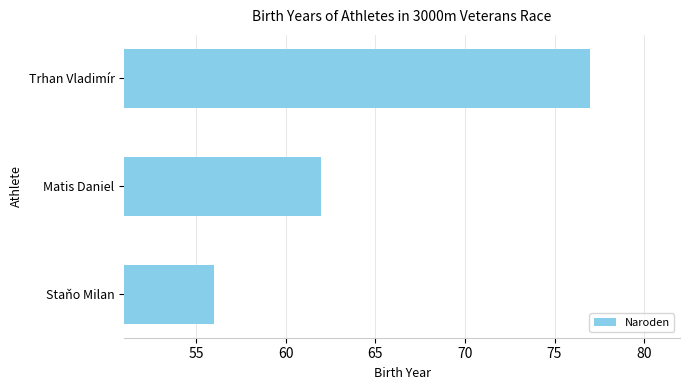

What is the greatest value displayed?

77